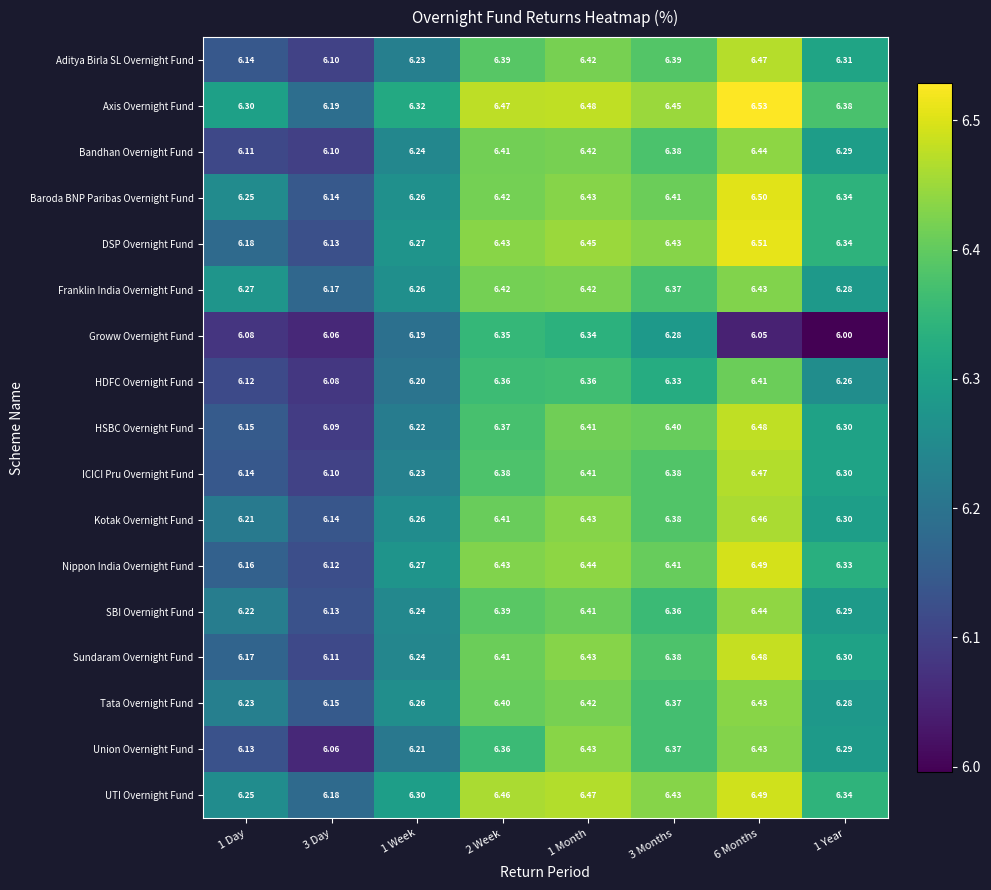

Which series has the widest spread of values?

HSBC Overnight Fund